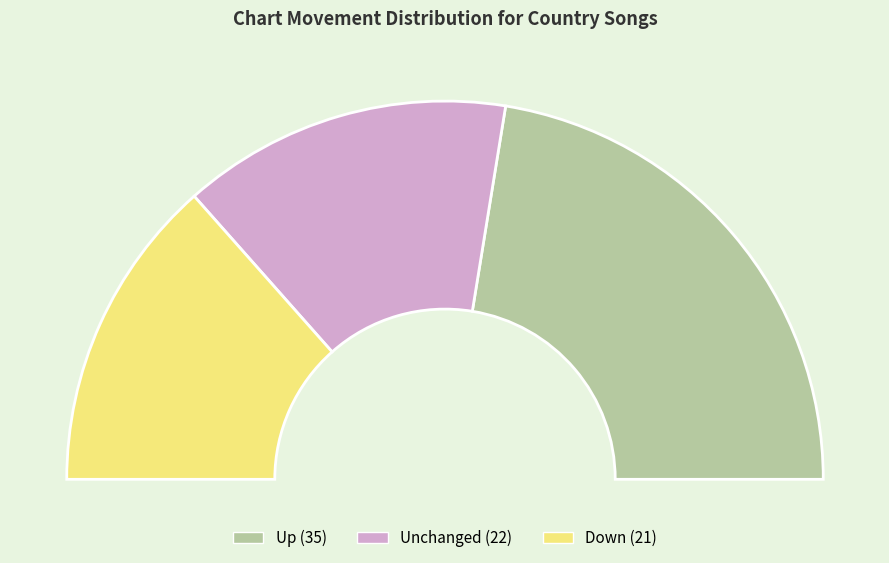

Is there any slice that represents more than half of the pie?

No